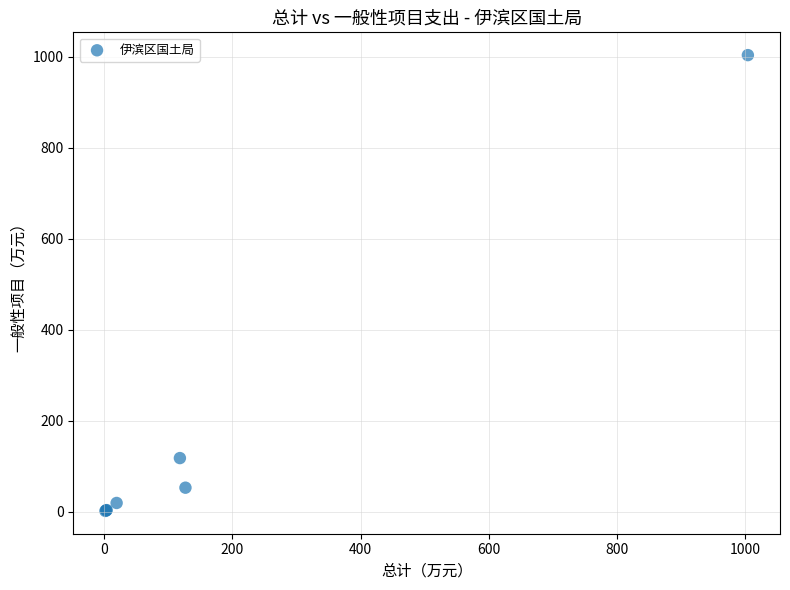

What Y value in the scatter plot is closest to 502?

118.0